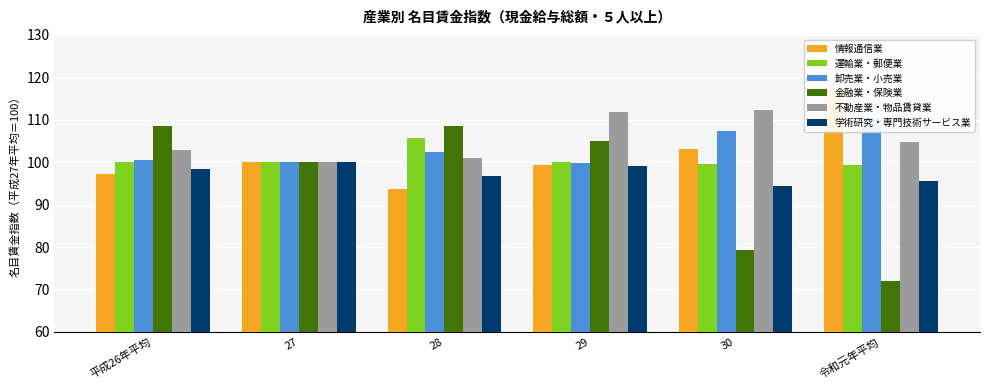

Which has a higher value, 令和元年平均 or 30?

令和元年平均